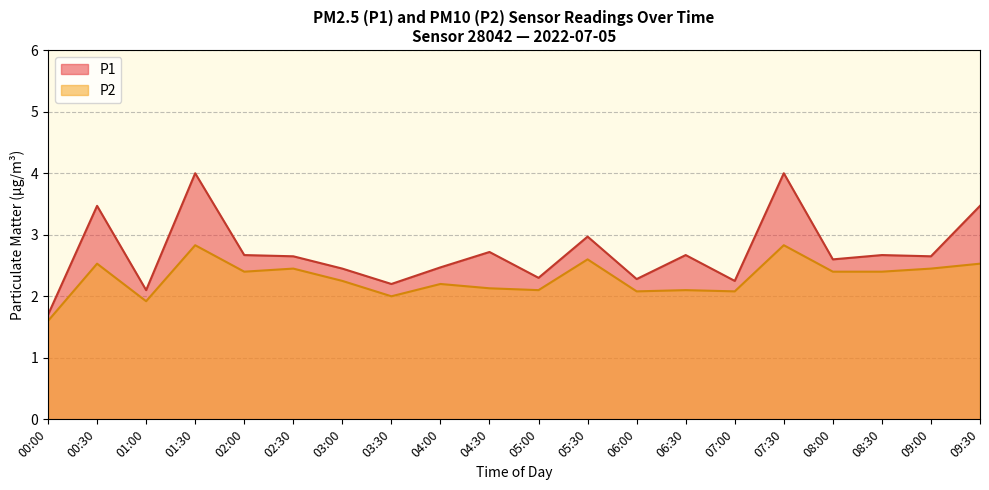

List the series in order of their peak value, lowest first.

P2, P1